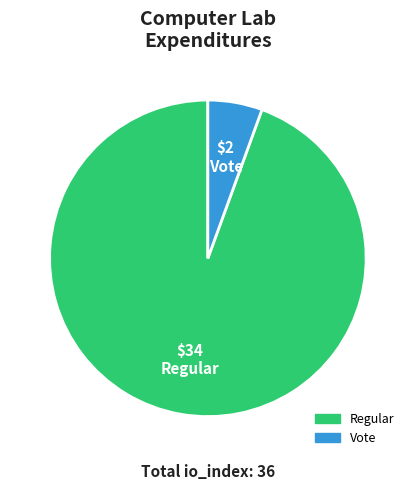

Is it true that Regular is 99% of the pie?

False